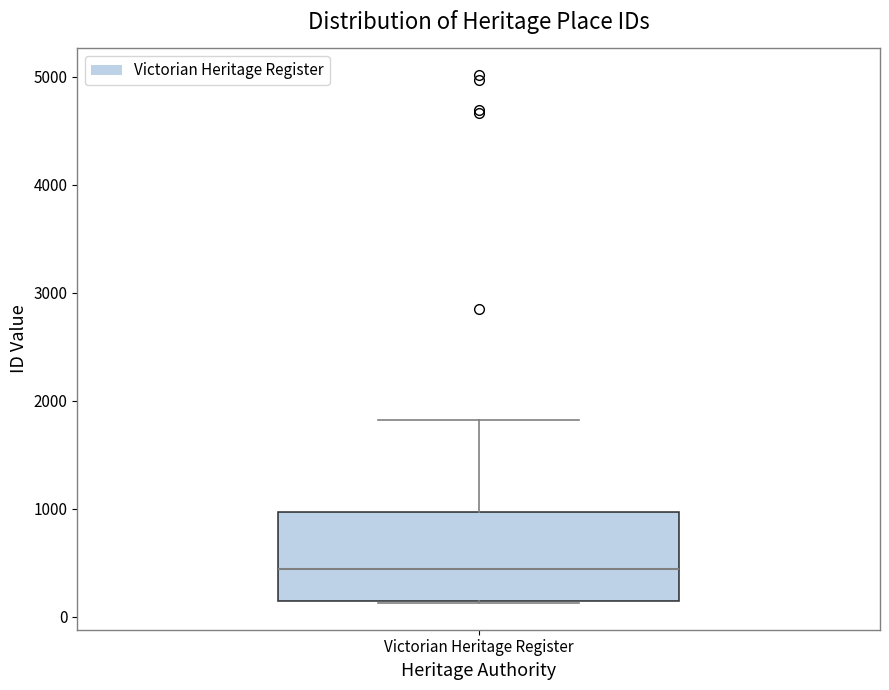

Transcribe this box plot: give where the median line is, the range the box spans, and where the two whiskers end, as read against the y-axis. The values are not printed on the chart, so give them approximately, as read against the axis.

median 400, box 100 to 1000, whiskers 100 to 1800